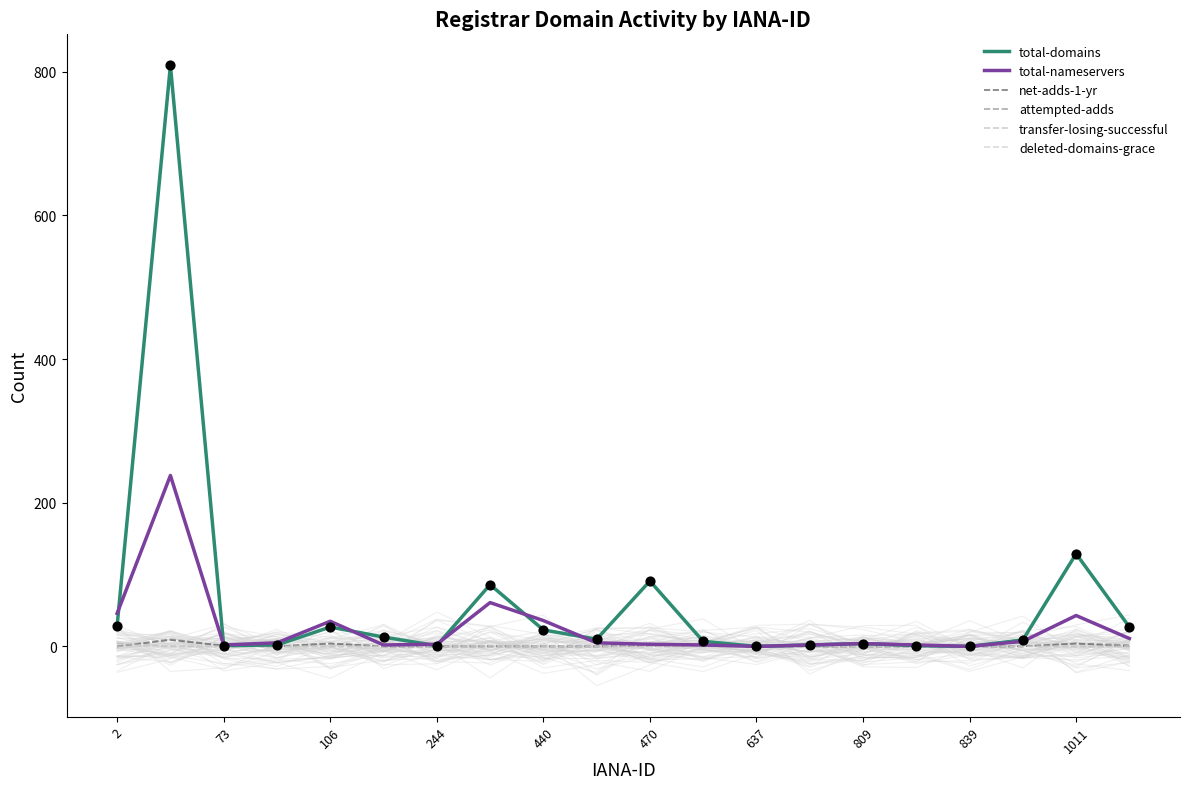

Which series has the largest total across all categories?

total-domains